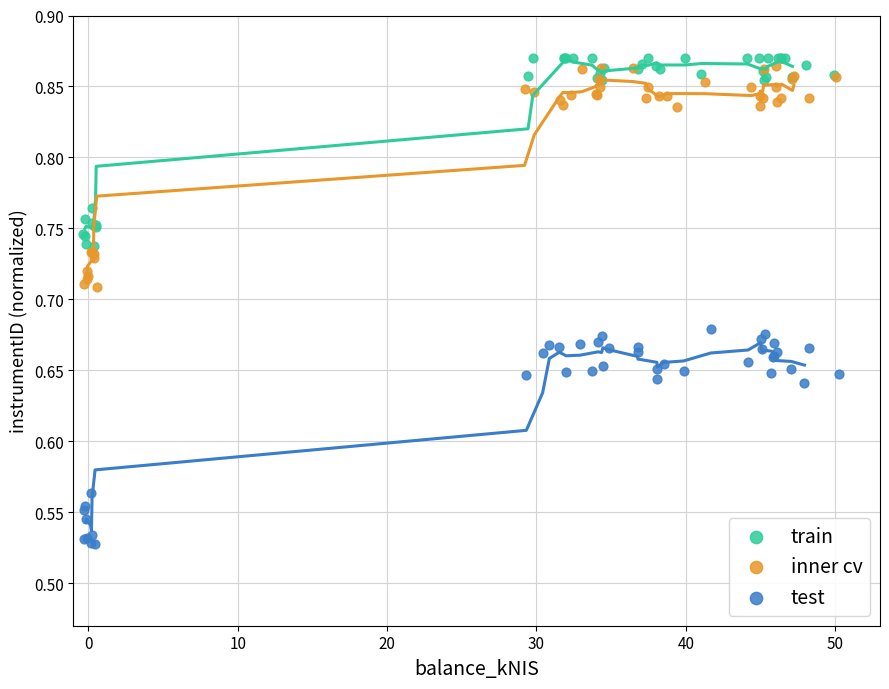

Which series contains the lowest Y value?

test